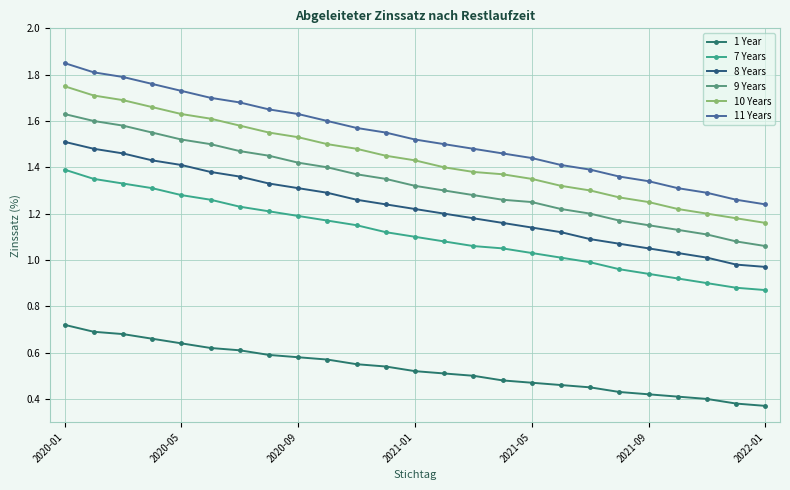

How many lines are shown in the chart?

6